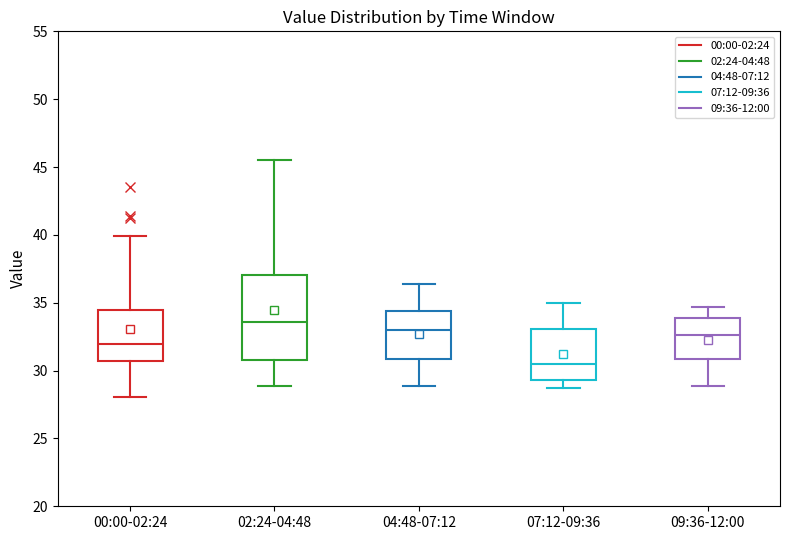

Which box has the highest median line?

02:24-04:48